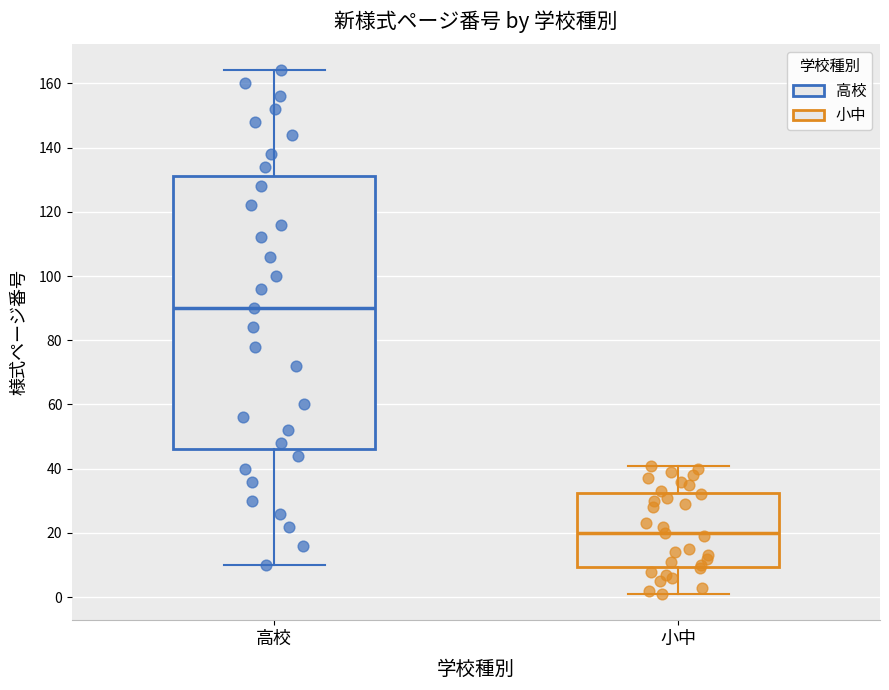

Where does the lower whisker of the box for 小中 end on the y-axis? The values are not printed on the chart, so give them approximately, as read against the axis.

2